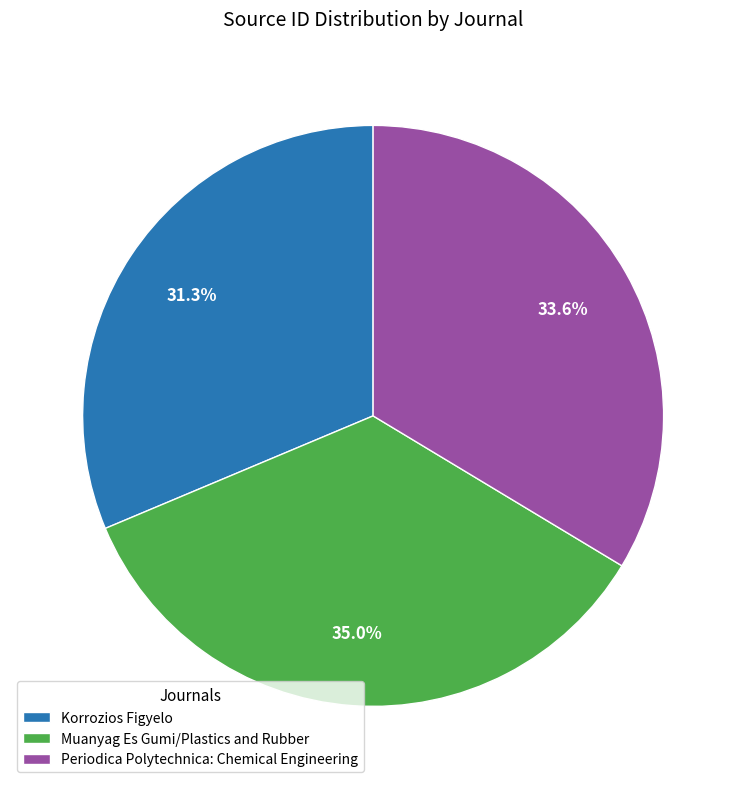

The Periodica Polytechnica: Chemical Engineering slice represents 41% of the pie. True or false?

False